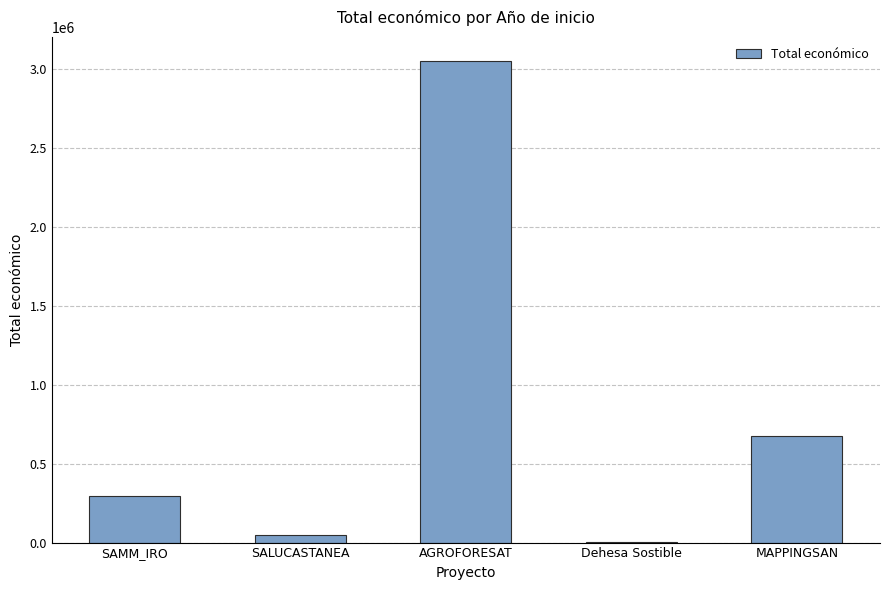

Count the number of categories in the chart.

5